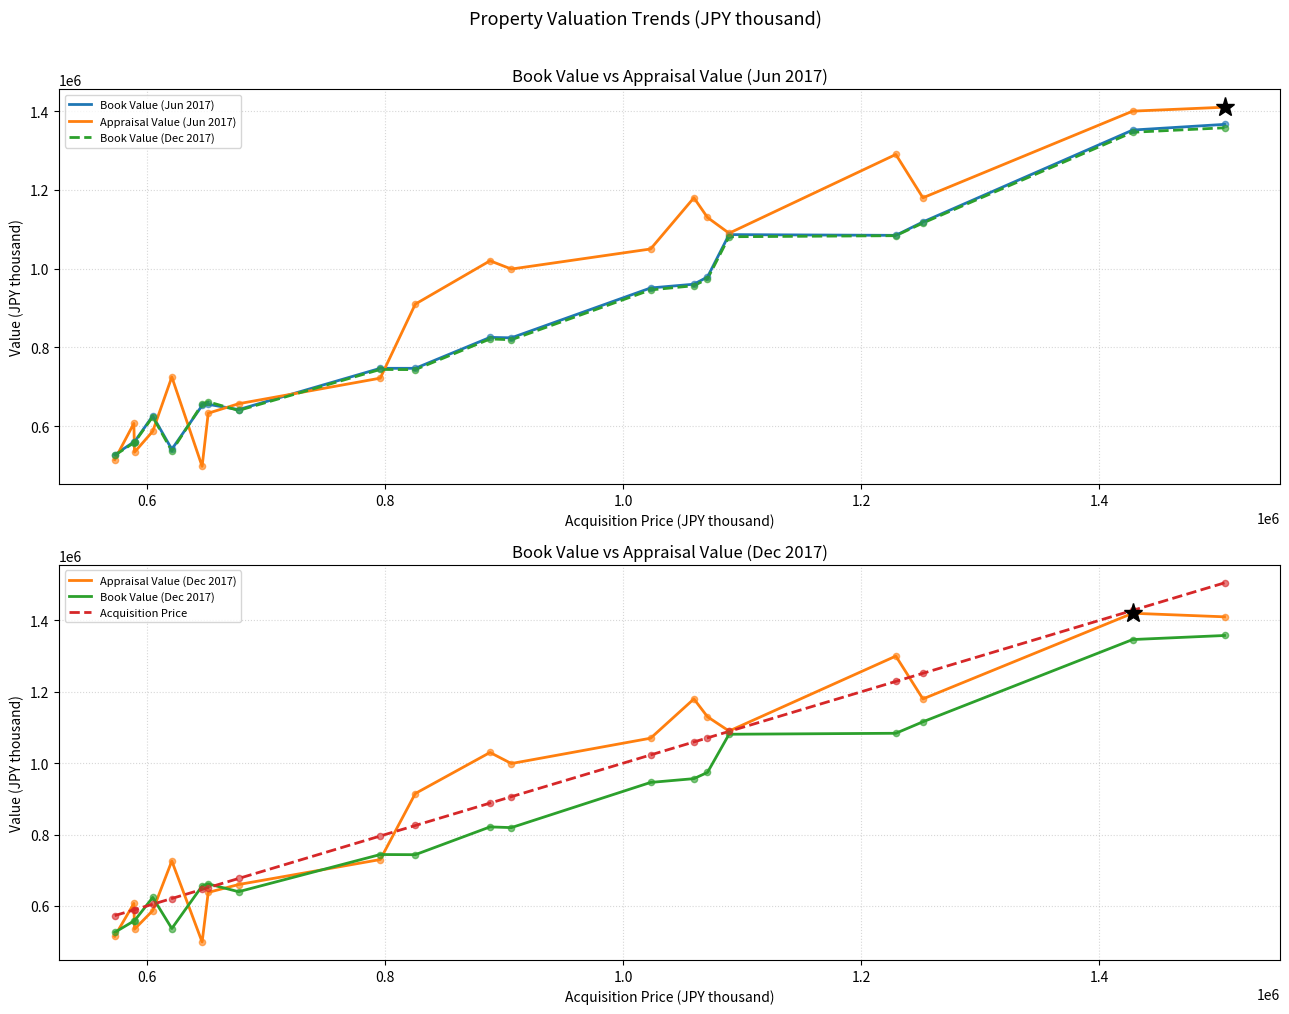

Which series reaches the maximum Y coordinate?

Acquisition Price